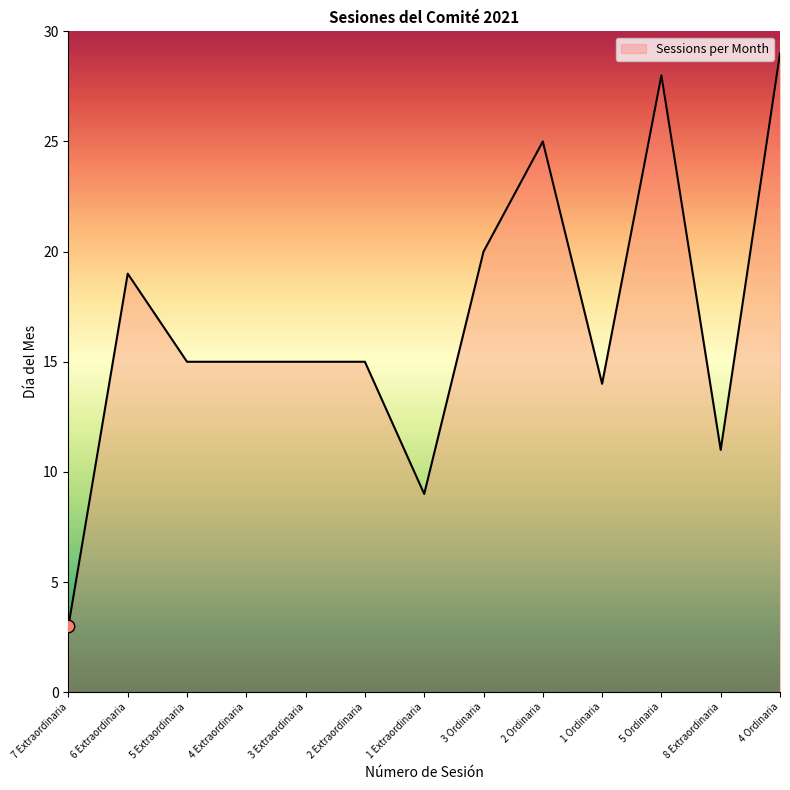

What is the change in value from 7 Extraordinaria to 3 Ordinaria?

+17